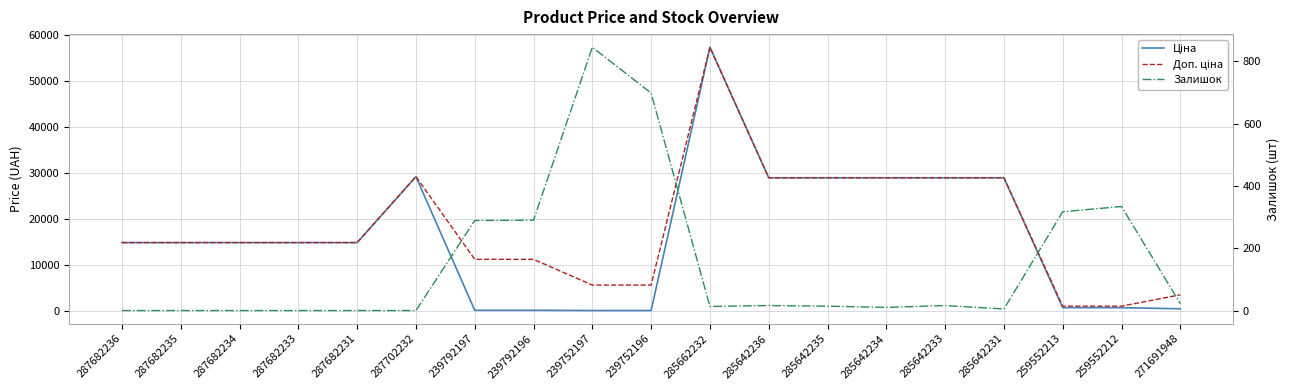

How many interior local peaks does the Ціна series have?

2